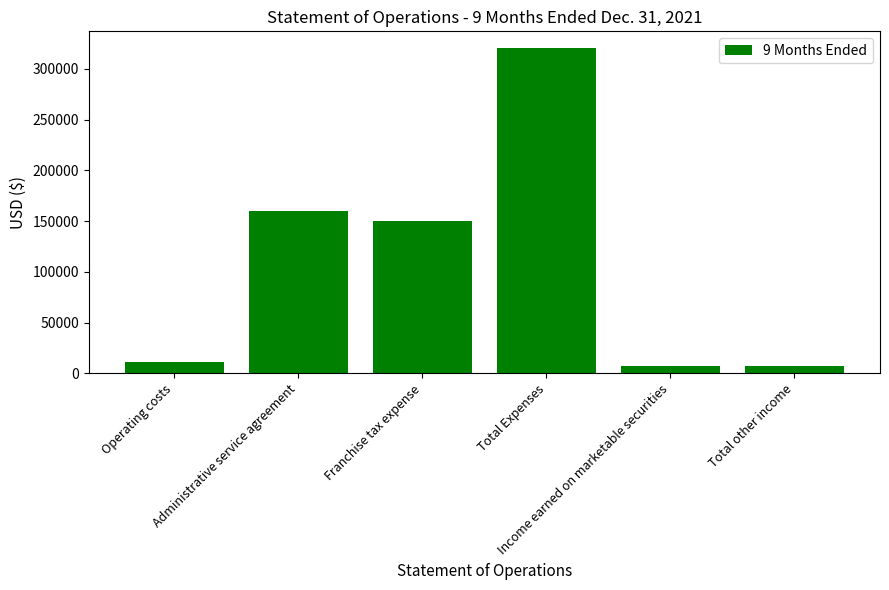

Reading left to right, transcribe all the data shown in this chart.

10806	160000	150000	320806	7019	7019